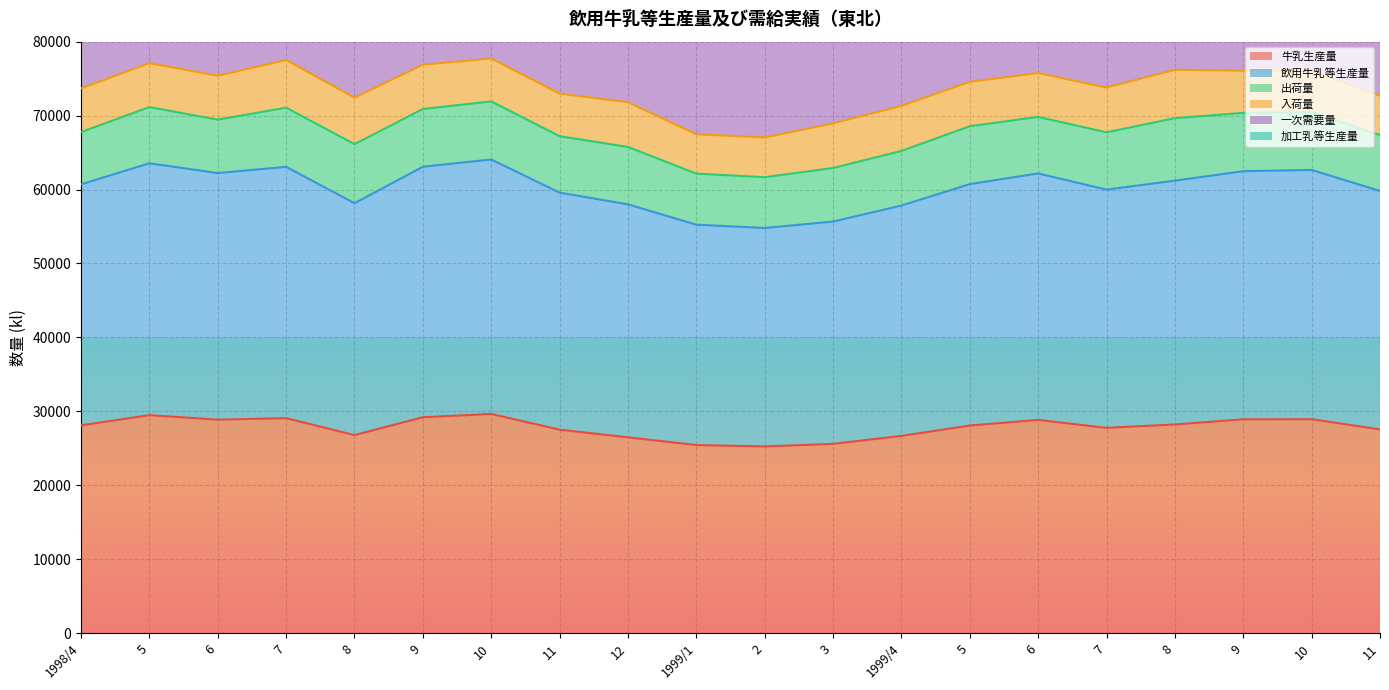

True or false: 一次需要量 and 飲用牛乳等生産量 cross at least once.

False